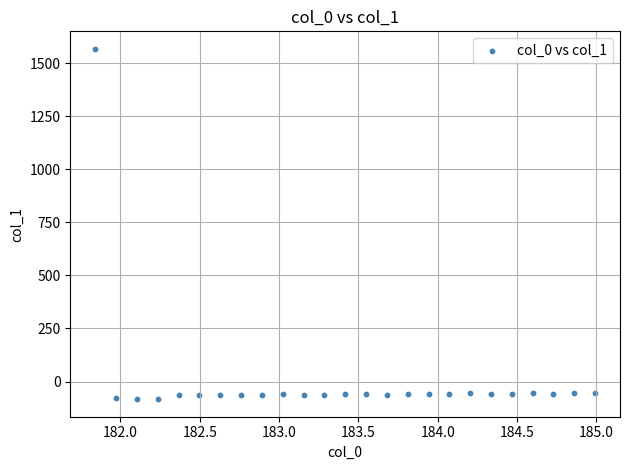

What is the range of X values (max minus min)?

3.1